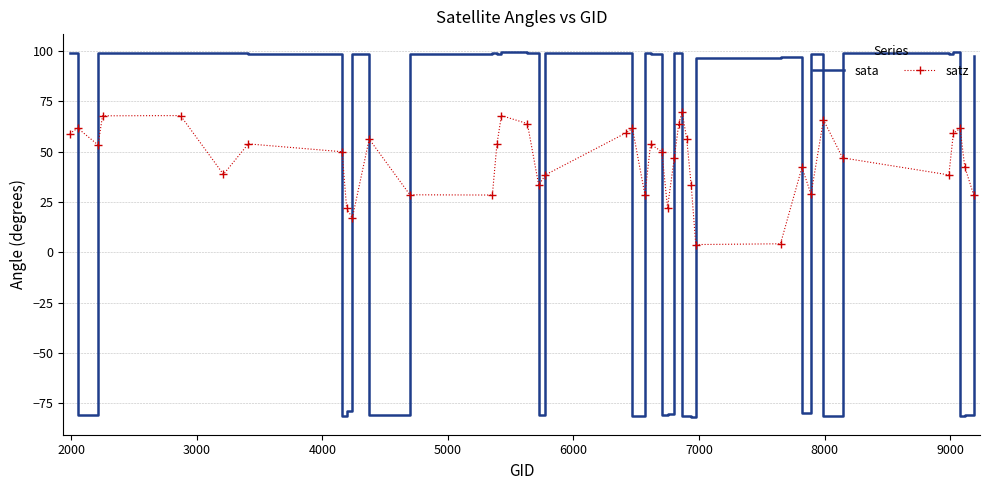

Which series has the largest range (max minus min)?

sata